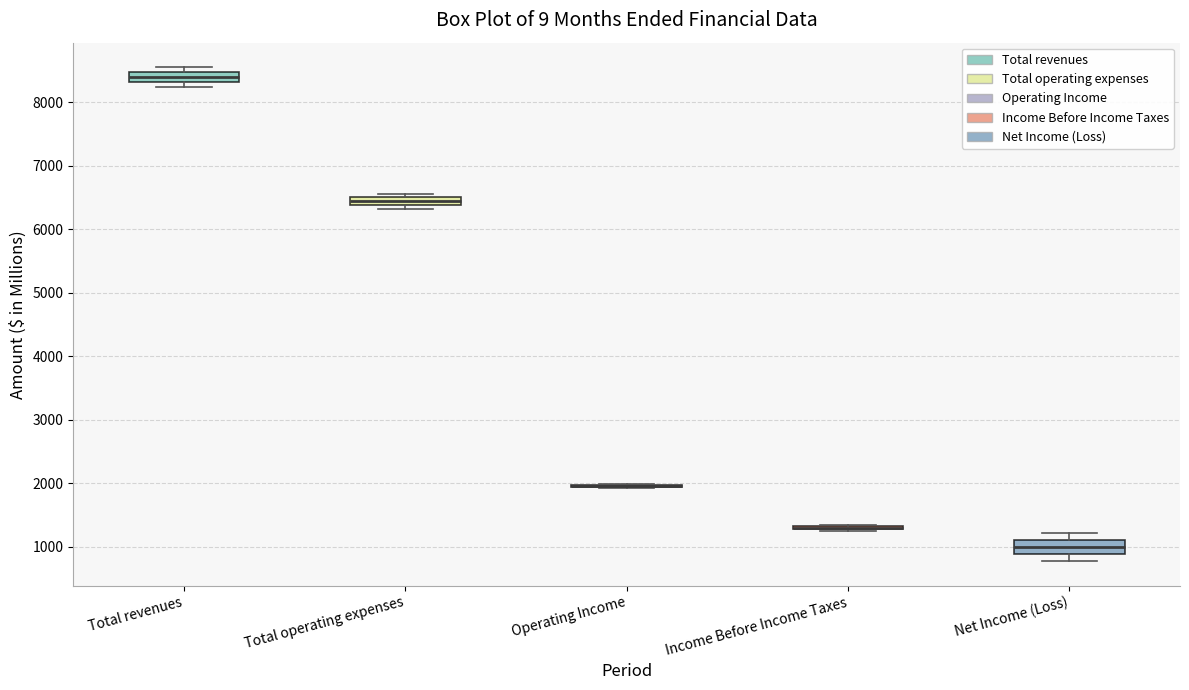

Where is the lower edge of the box for Total operating expenses on the y-axis? The values are not printed on the chart, so give them approximately, as read against the axis.

6400